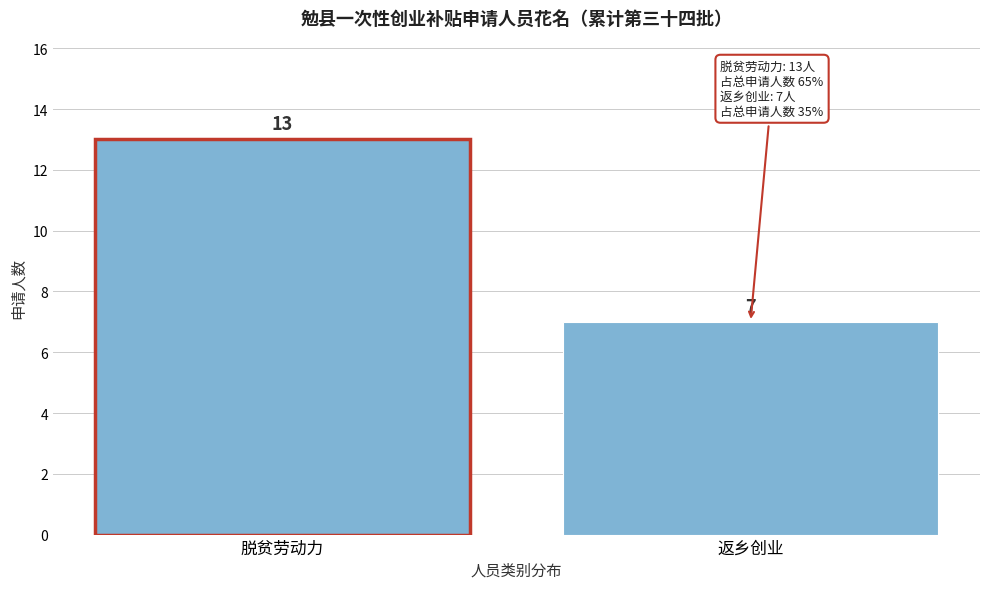

Reading right to left, extract all data points from this chart.

7	13